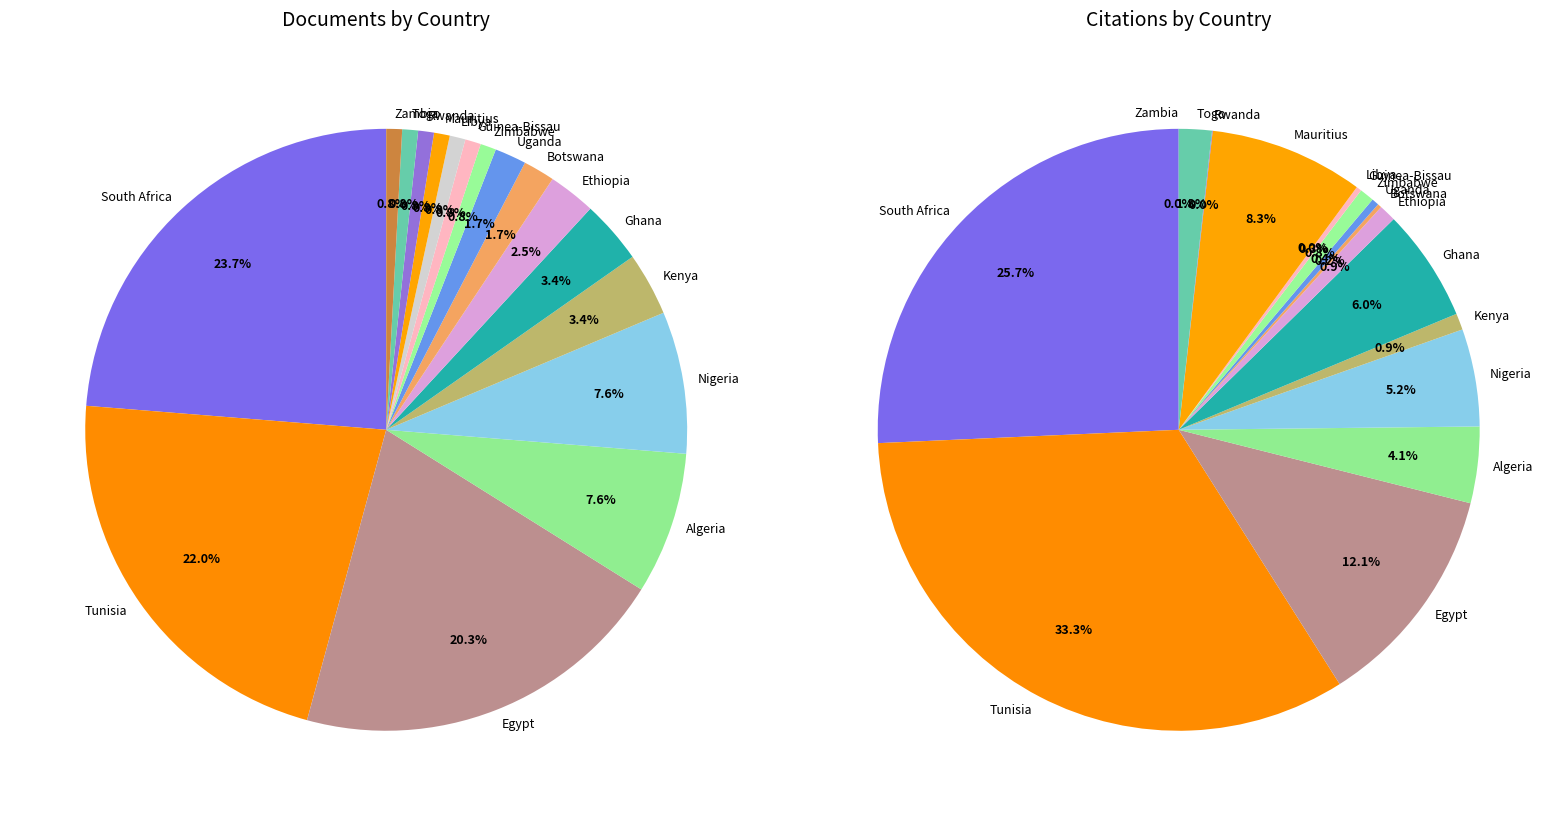

Count the number of slices in the pie.

17